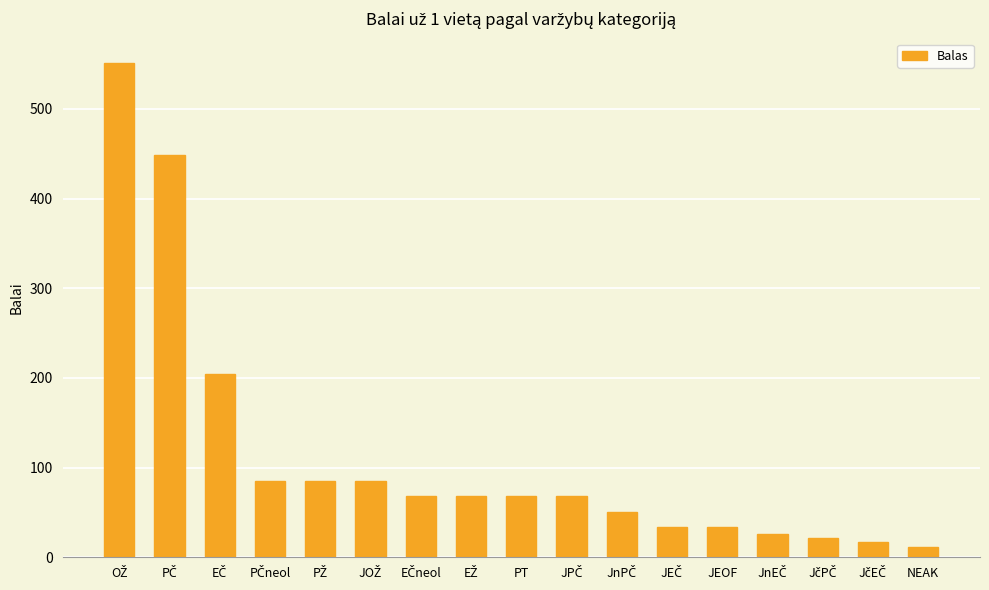

What is the difference between the second highest and minimum values?

437.5